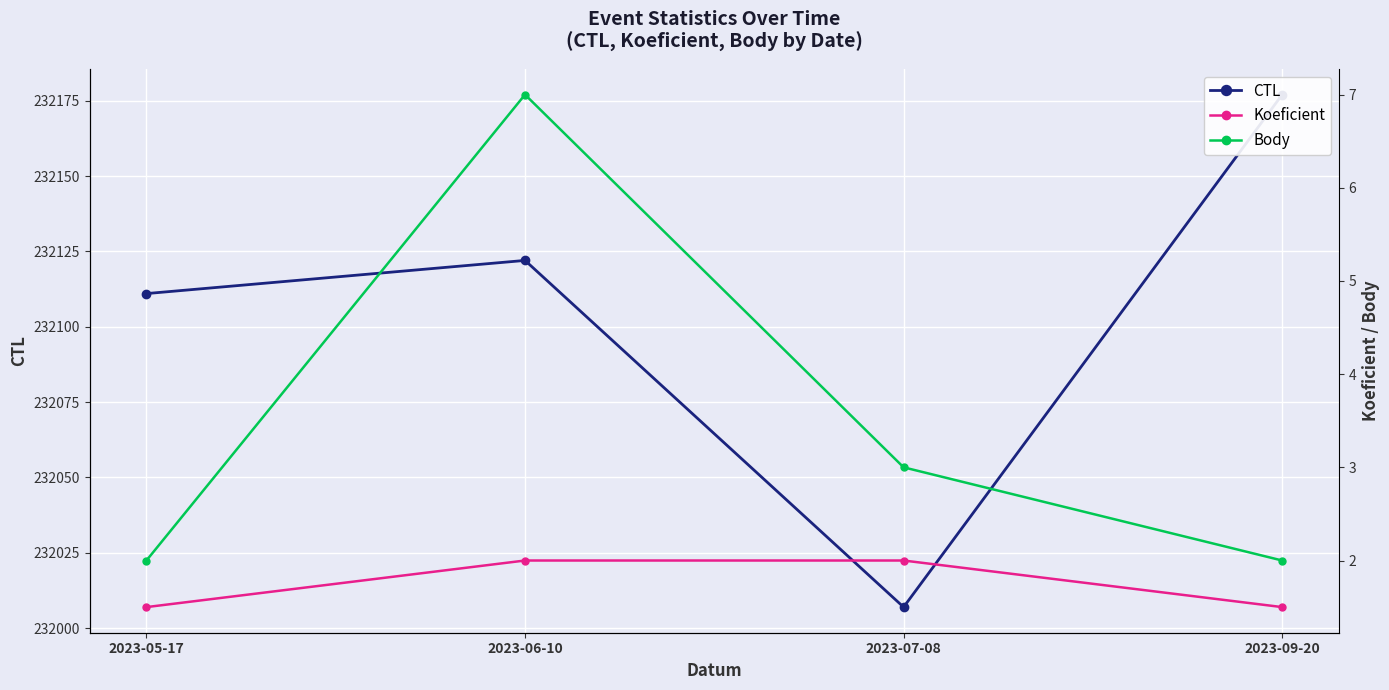

True or false: Body and Koeficient cross at least once.

False